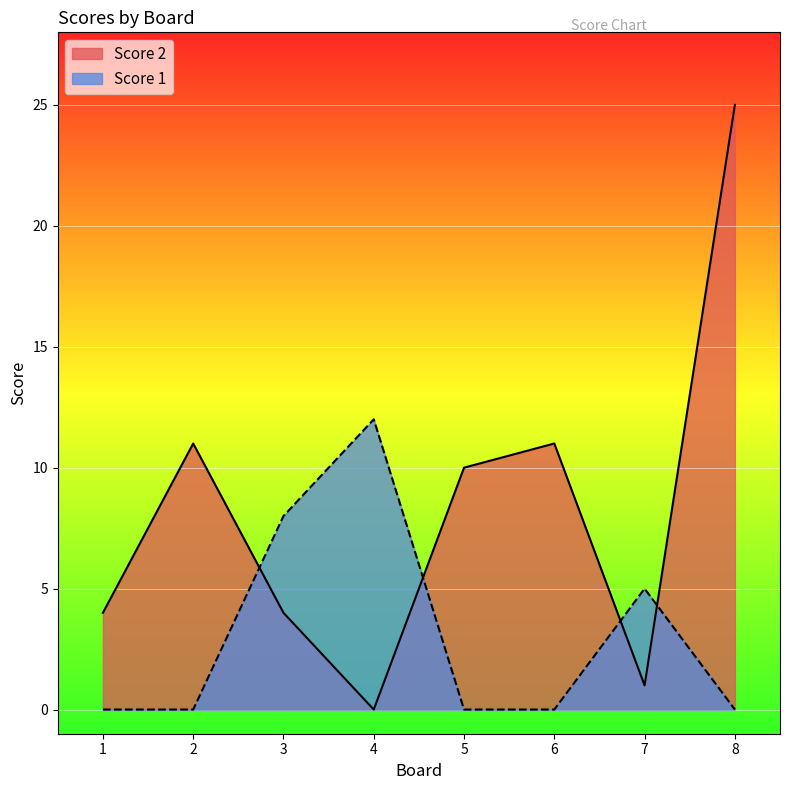

Which series ends up on top after the final intersection of Score 2 and Score 1?

Score 2